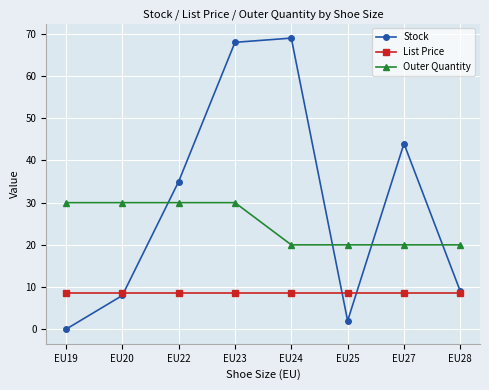

Is the value of Outer Quantity at EU23 greater than the value of Stock at EU20?

Yes